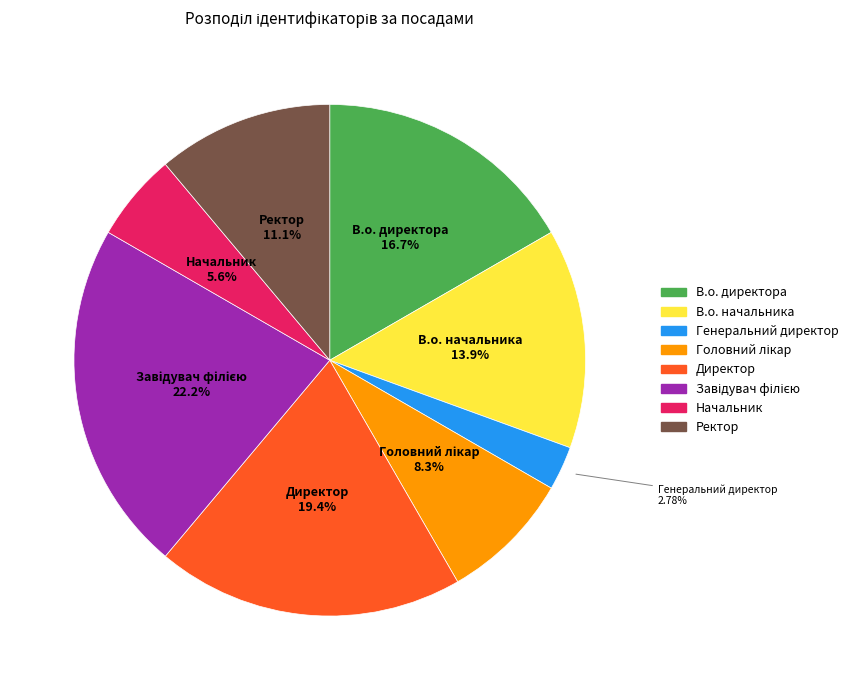

Approximately how many times larger is the value at Директор compared to Начальник?

3.5